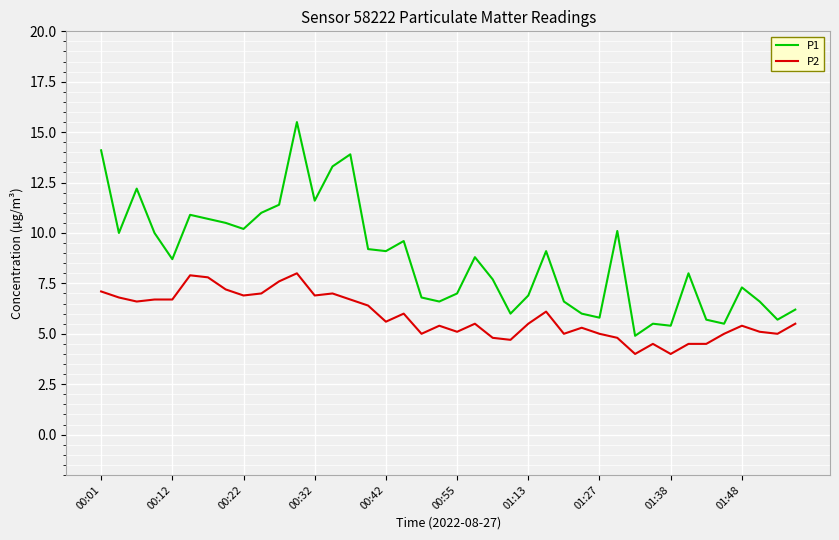

Which series has the widest spread of values?

P1